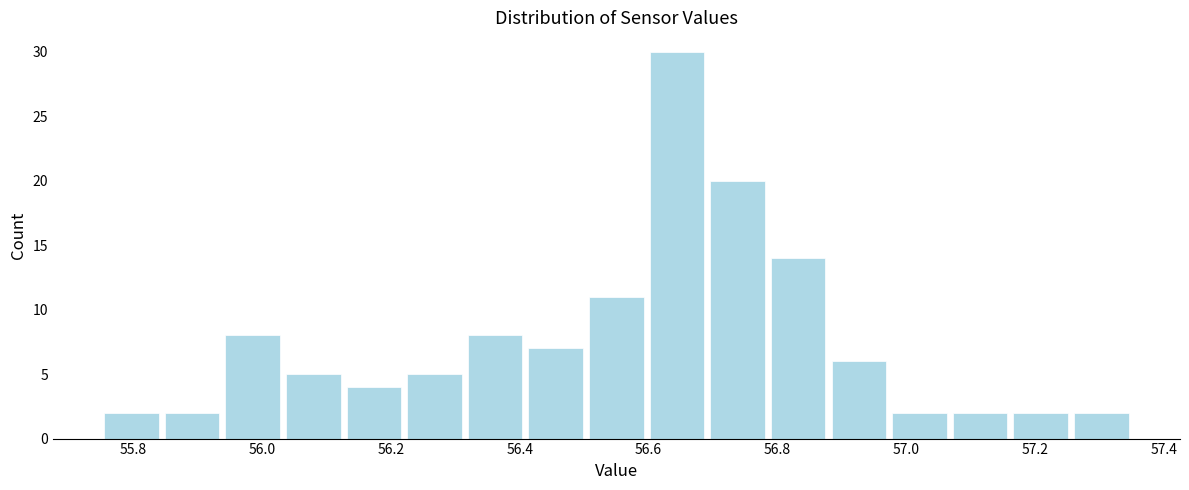

Over which range of the x-axis is the bar tallest?

56.60 to 56.70